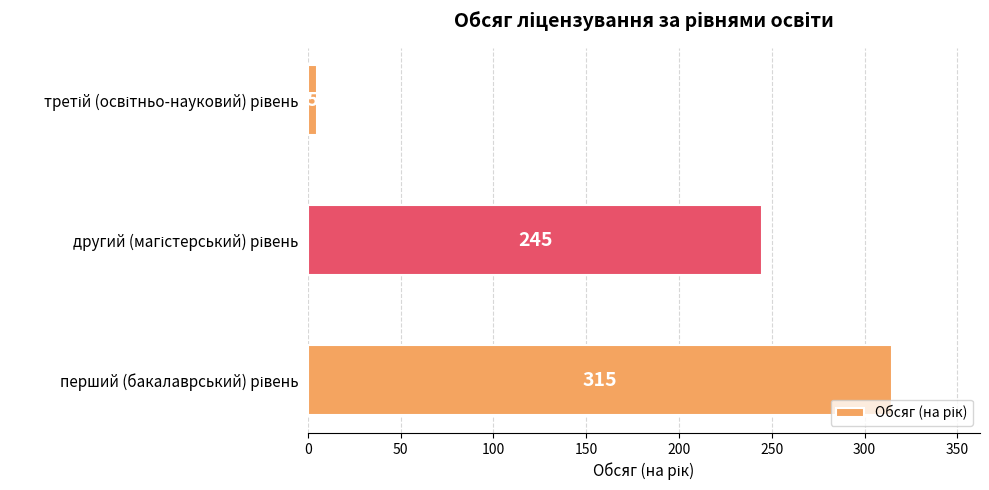

What is the maximum value shown in the chart?

315